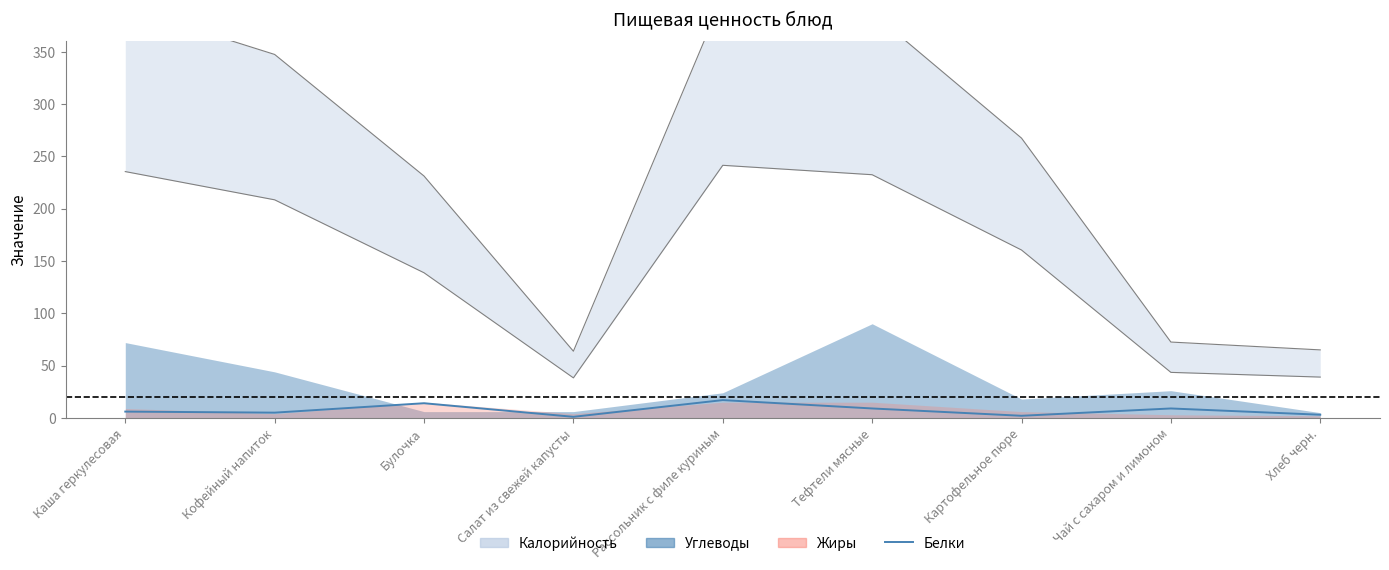

What is the sum of the values at Салат из свежей капусты and Кофейный напиток?

6